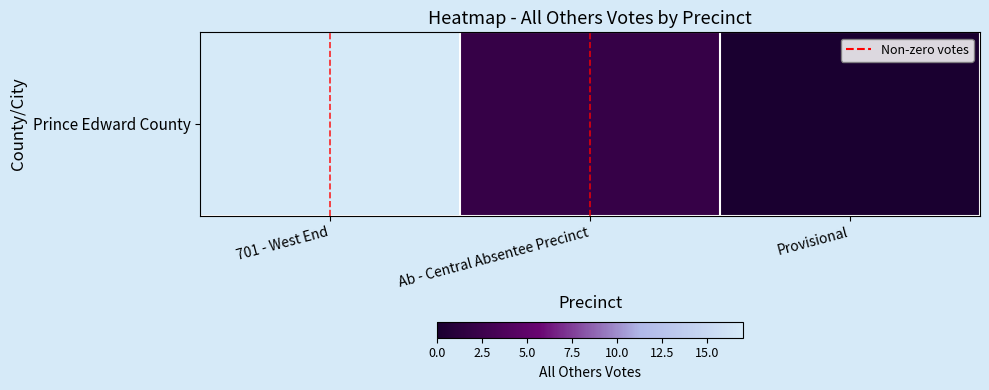

What is the sum of the values at Provisional and 701 - West End?

17